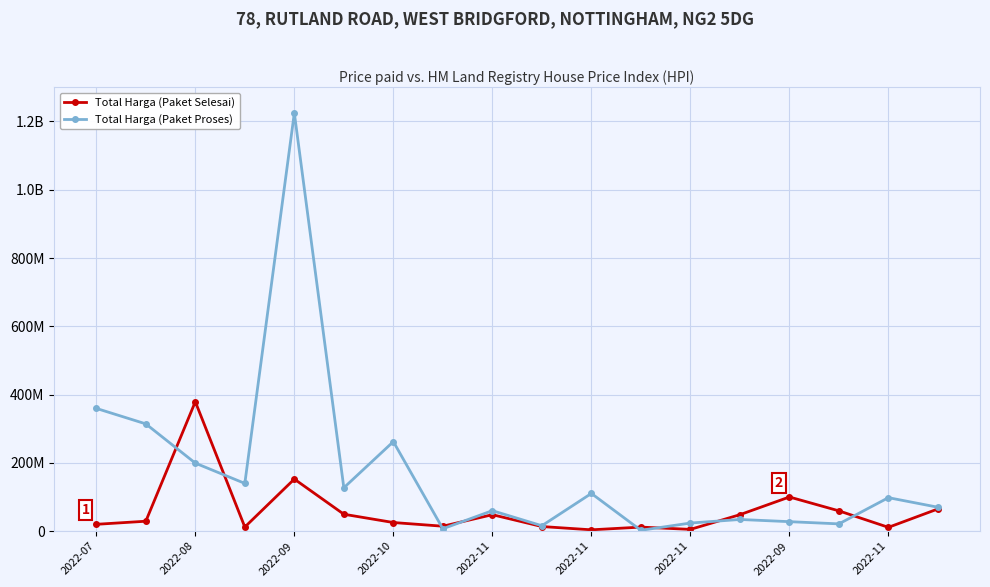

Is this an area chart (filled region under the line)?

No